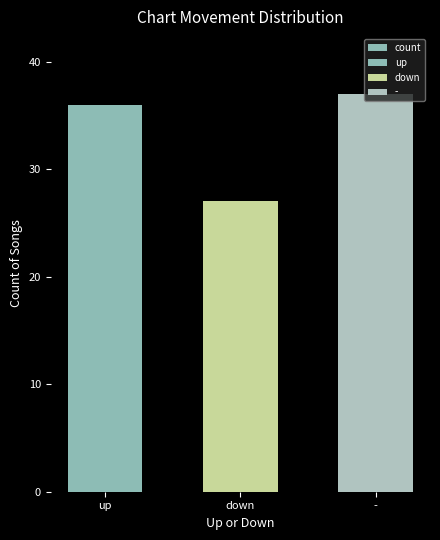

The chart shows a value of 37 at -. True or false?

True